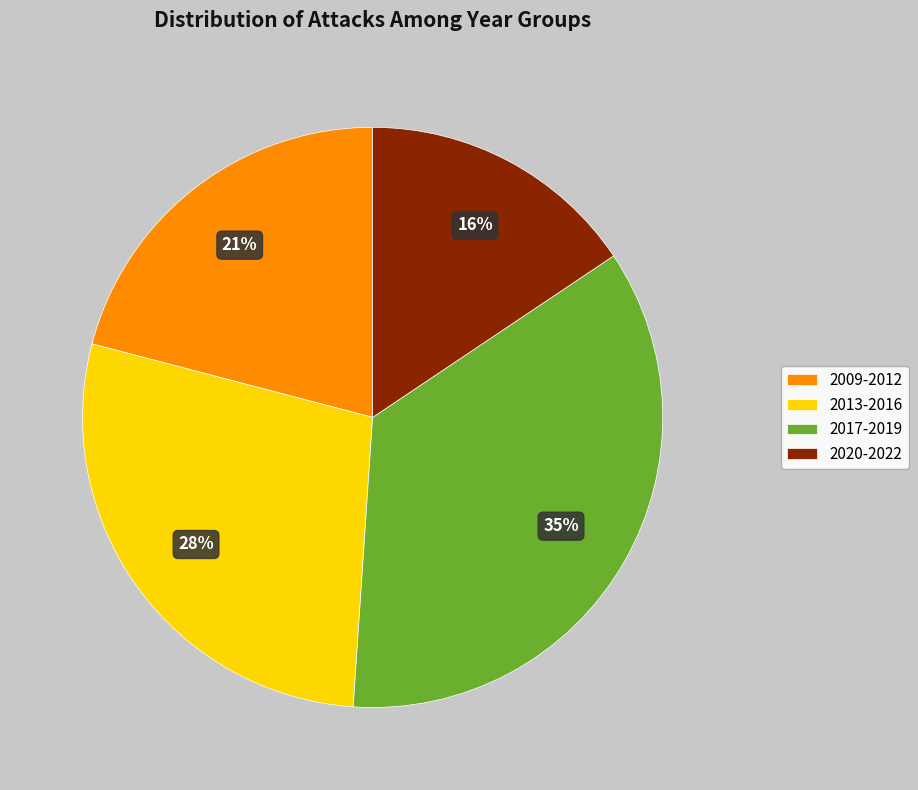

Count the number of slices in the pie.

4